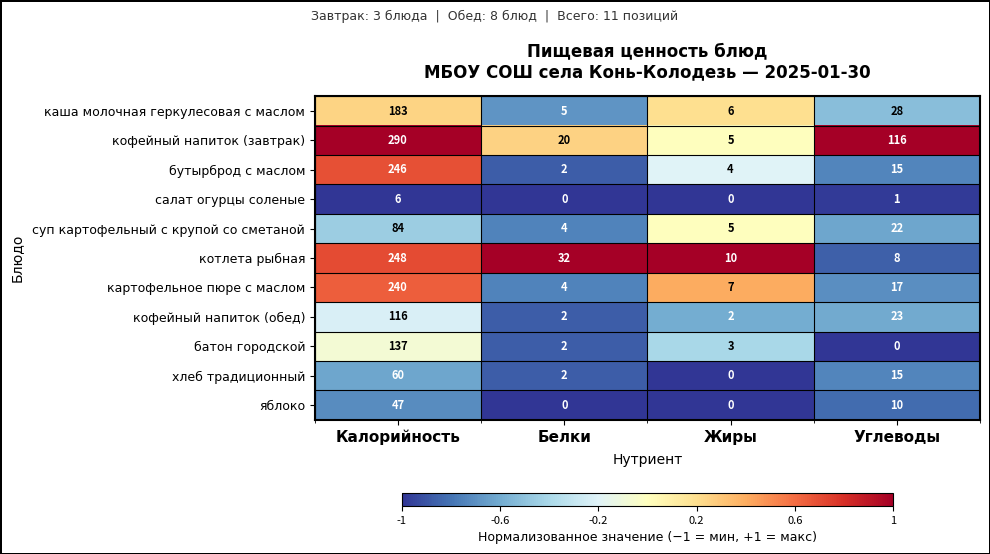

Which category has the highest value across all series?

Калорийность